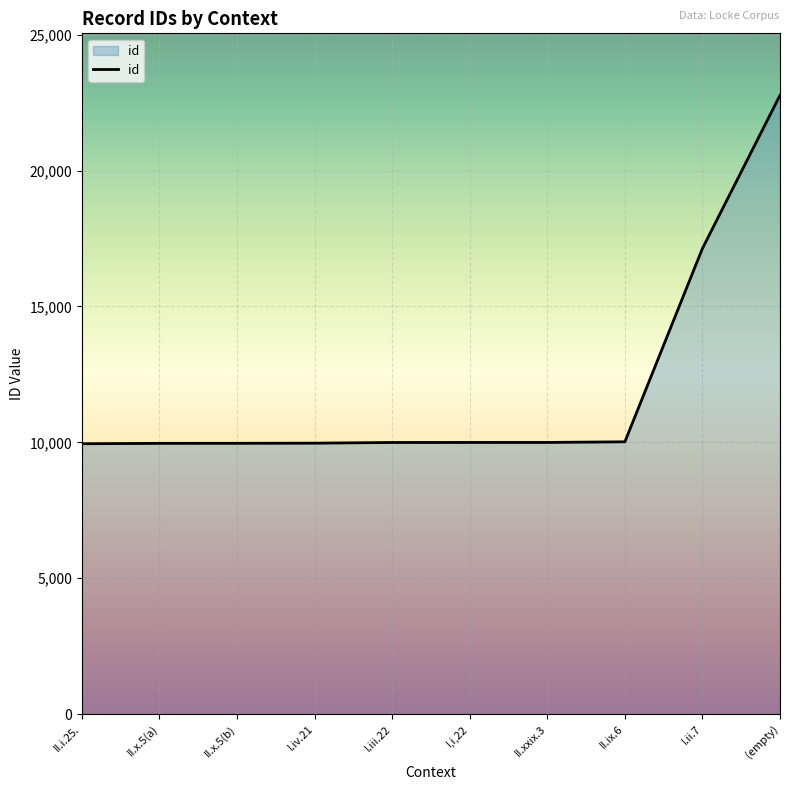

How many lines are shown in the chart?

1